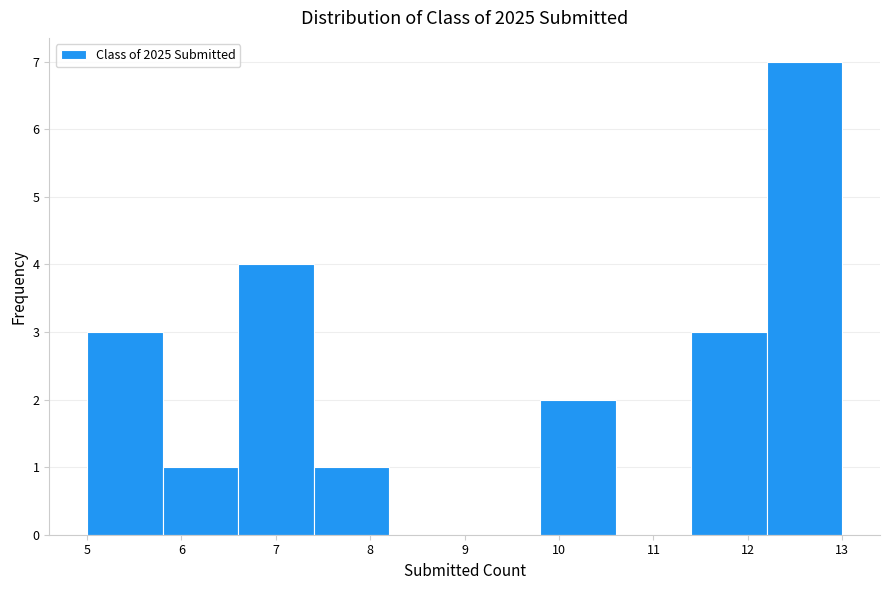

Which range on the x-axis has the tallest bar?

12.2 to 13.0